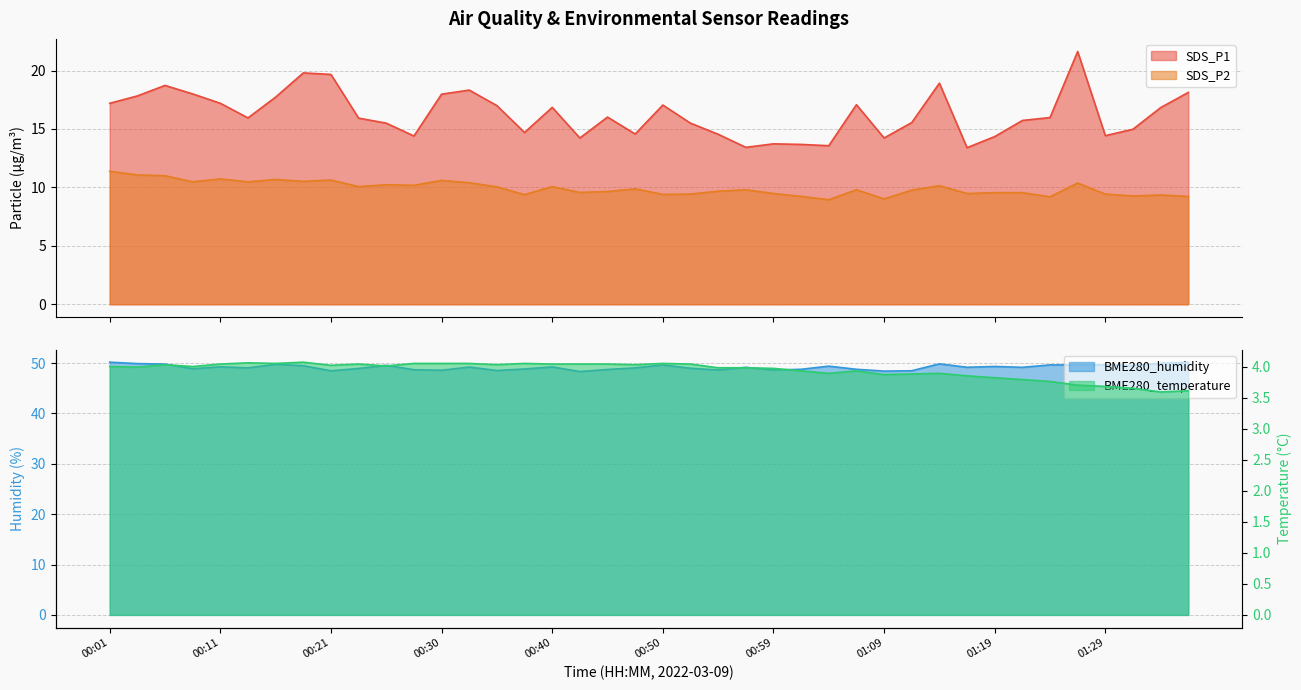

True or false: BME280_temperature and BME280_humidity intersect in this chart.

False